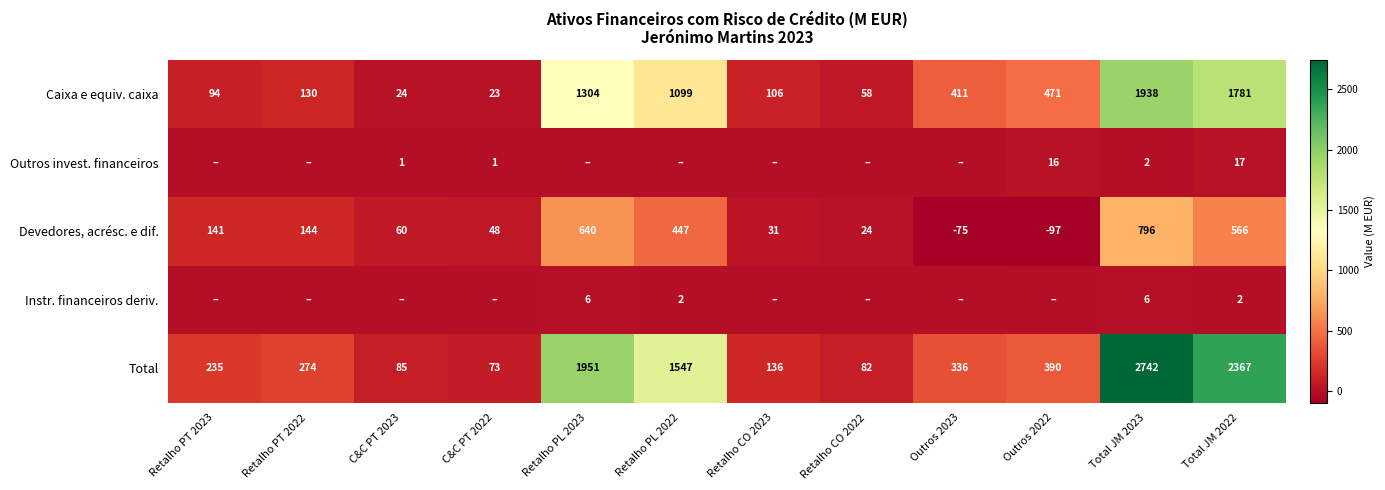

Is it true that Caixa e equiv. caixa equals 1304 at Retalho PL 2023?

True